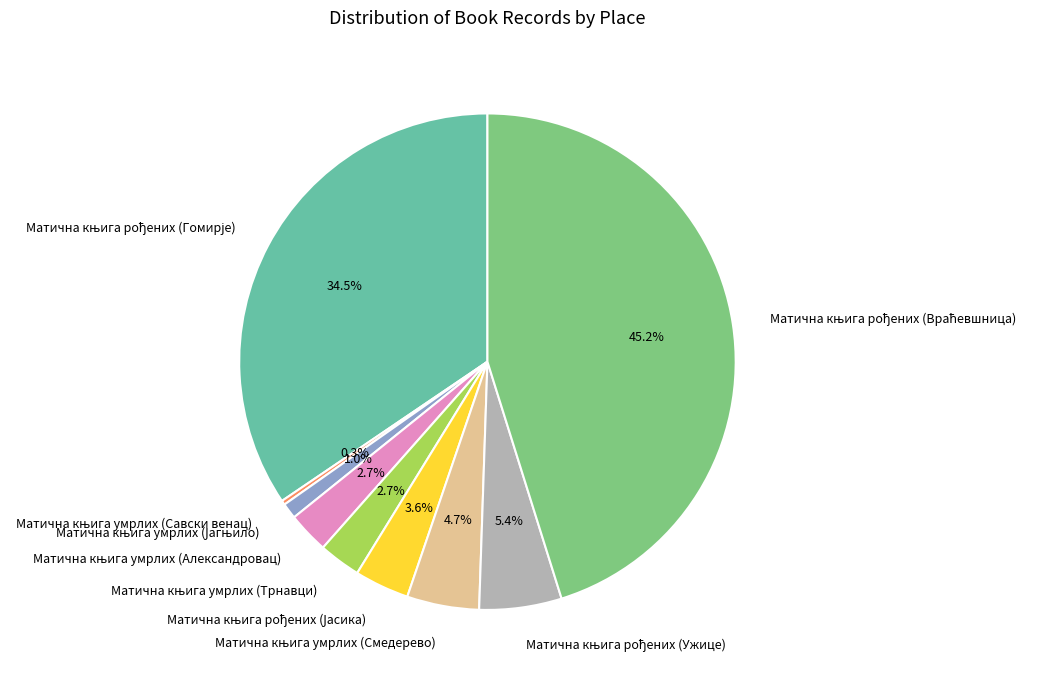

How many slices are in this pie chart?

9